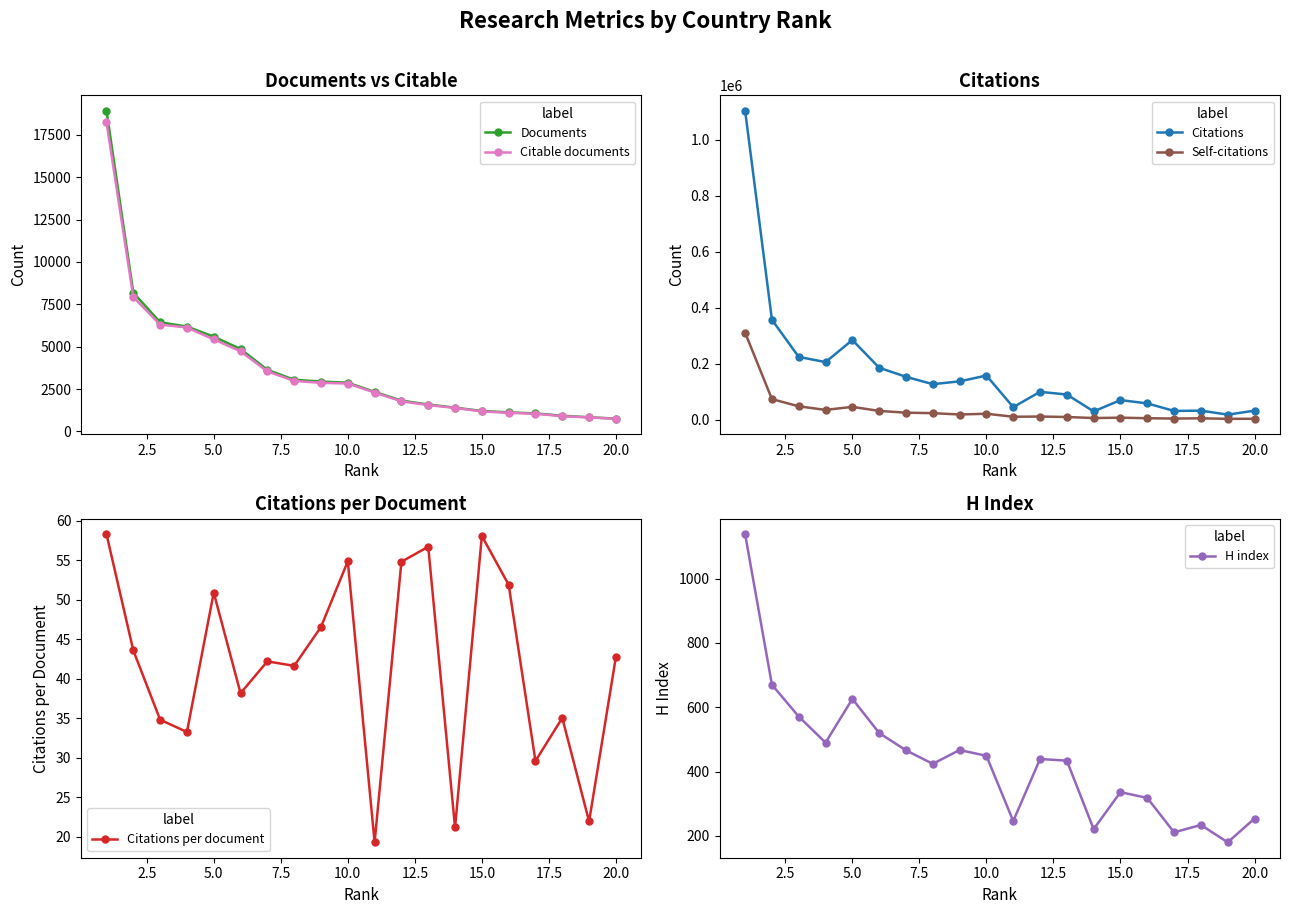

How many categories are shown in the chart?

20